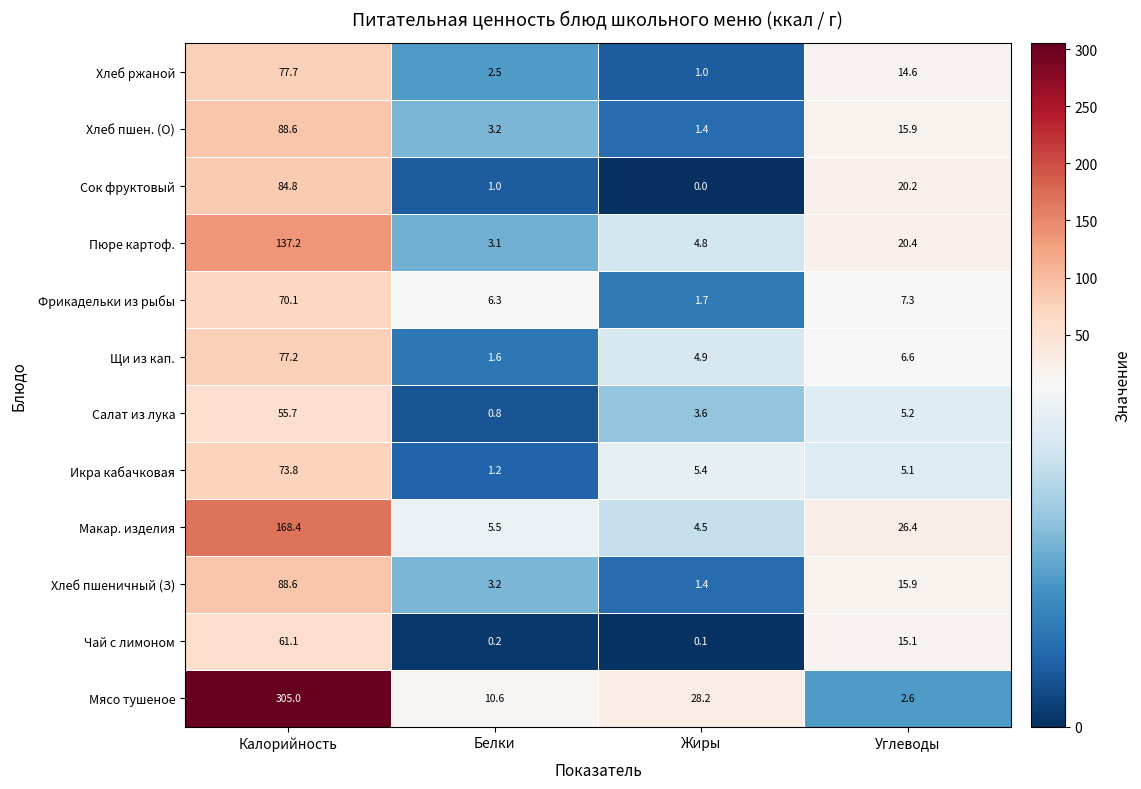

What is the lowest value of the Макар. изделия series?

4.5